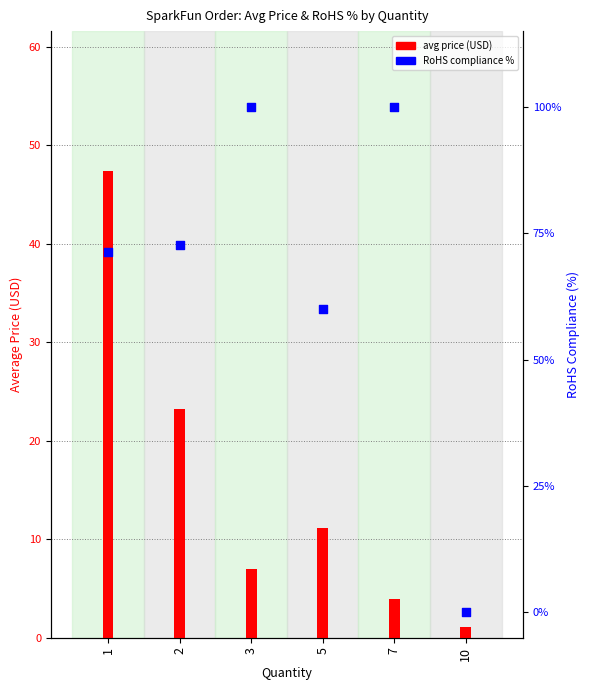

Is the value of avg price at 1 greater than the value of RoHS % at 7?

No